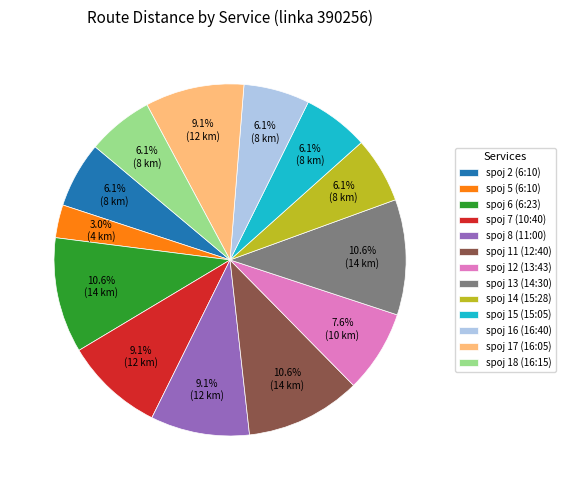

How much of the chart is everything except spoj 17 (16:05)?

90.9%